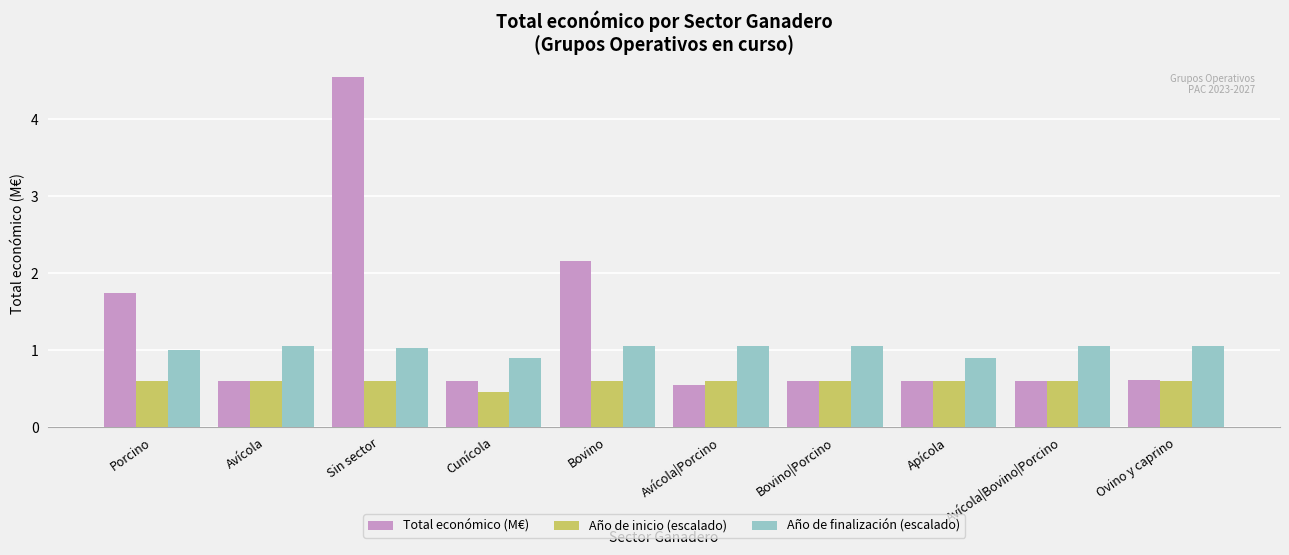

Rank the series by their average value, from lowest to highest.

Año de inicio (escalado), Año de finalización (escalado), Total económico (M€)